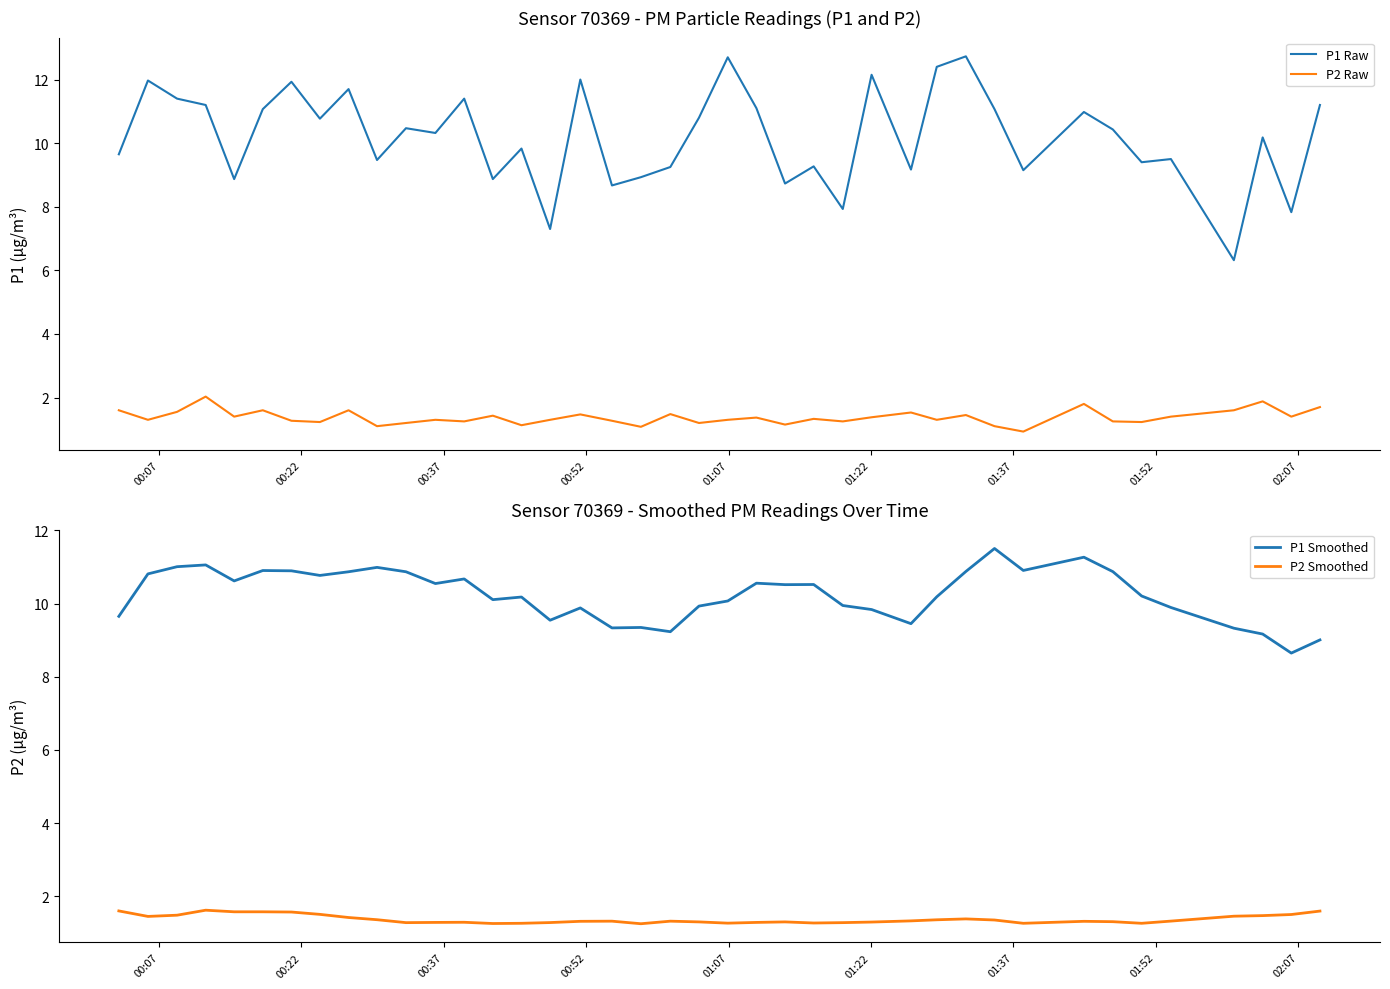

Which series has the widest spread of values?

P1 Raw